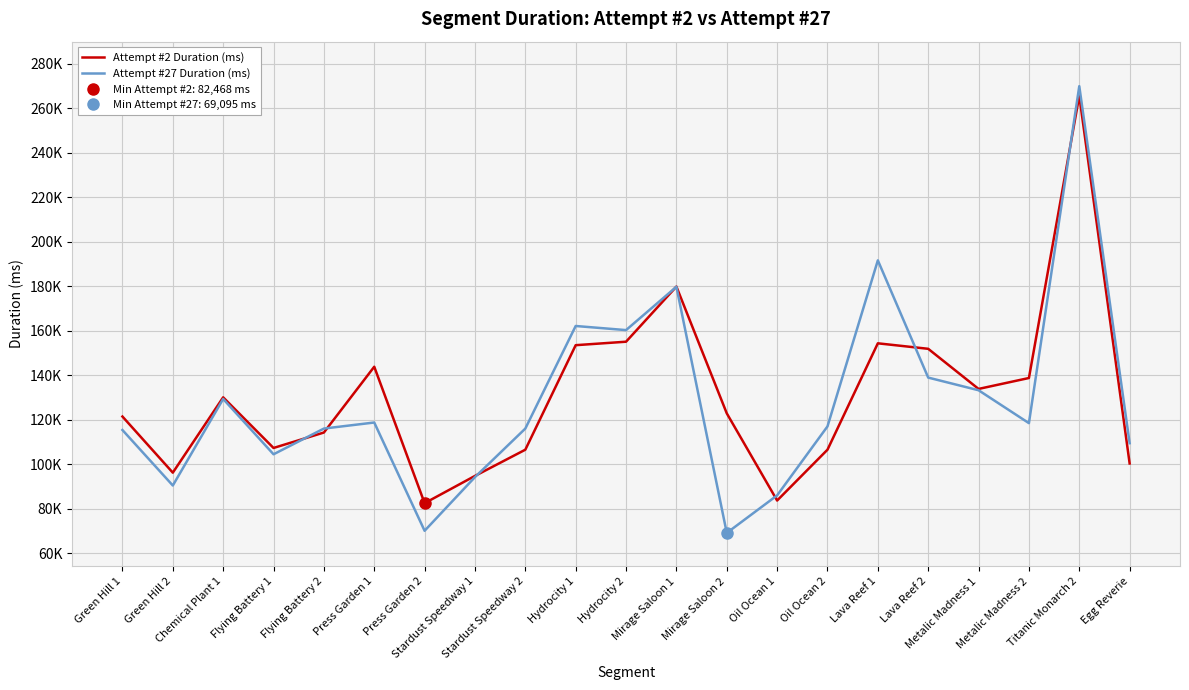

What are all the series names shown in the legend?

Attempt #2 Duration (ms), Attempt #27 Duration (ms)